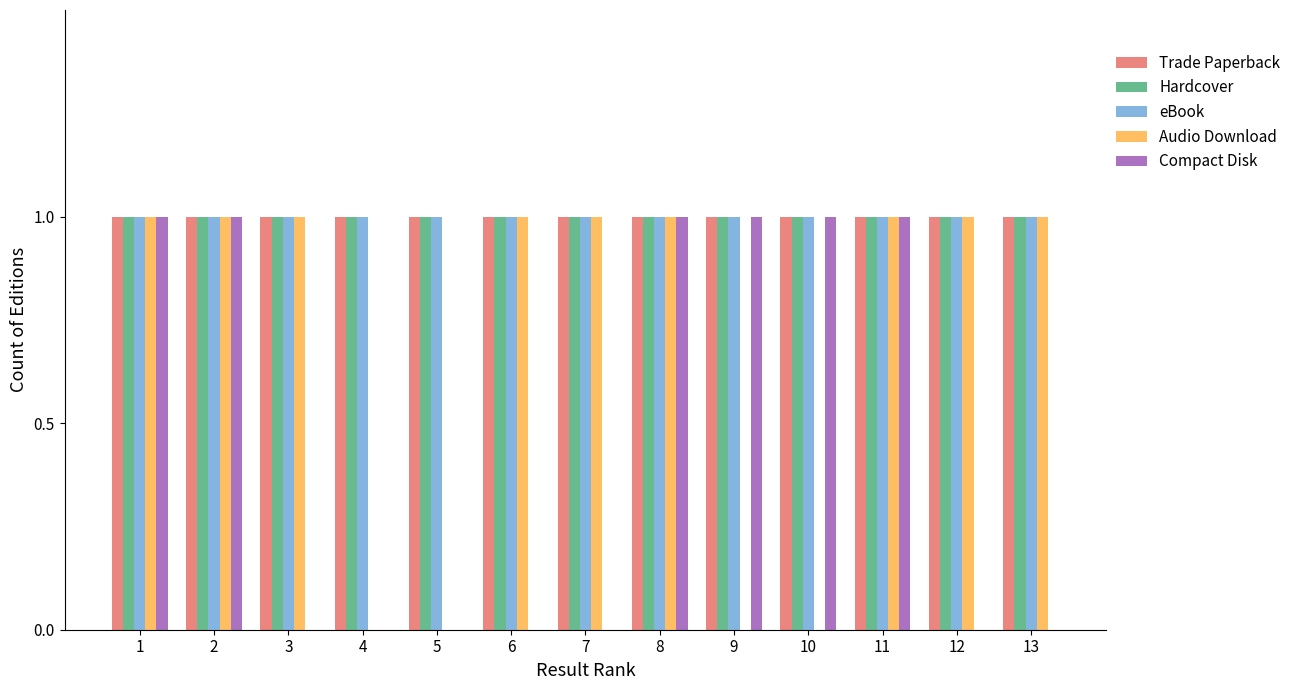

Is it true that Audio Download equals 0 at 4?

True